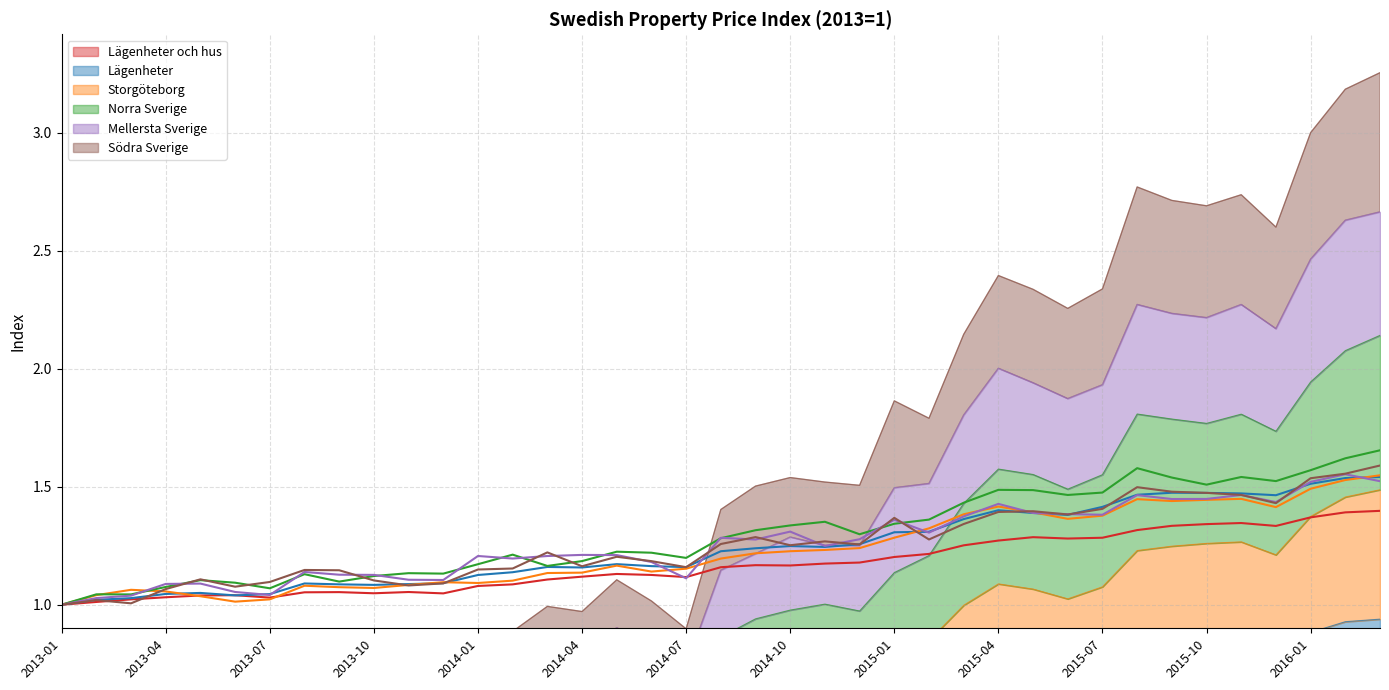

What is the label of the 13th point from the left?

2014-01